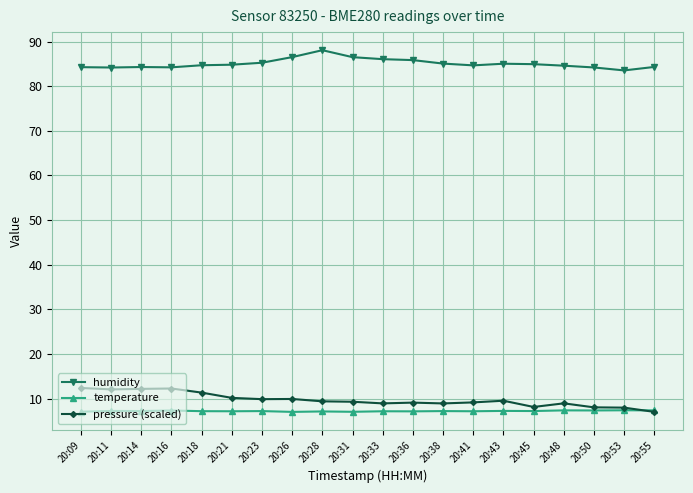

What is the total value across all series at 20:21?

102.2